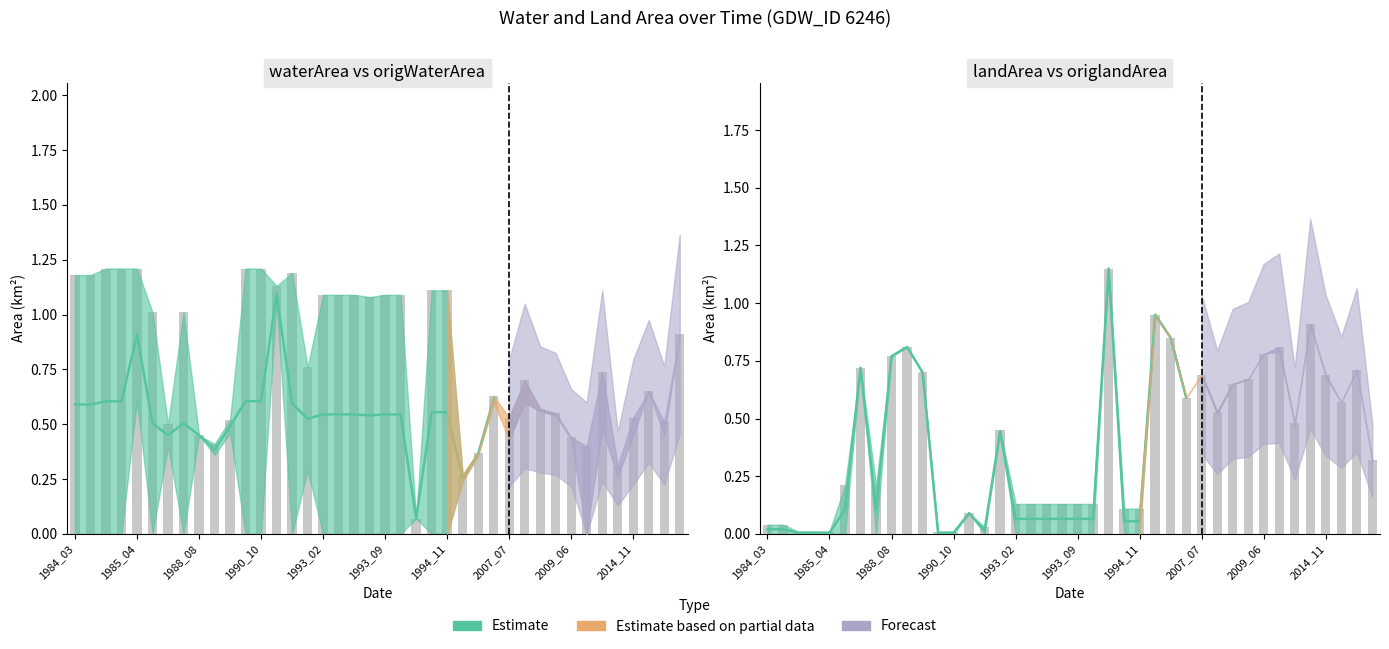

Which label corresponds to the smallest value in the chart?

1985_02